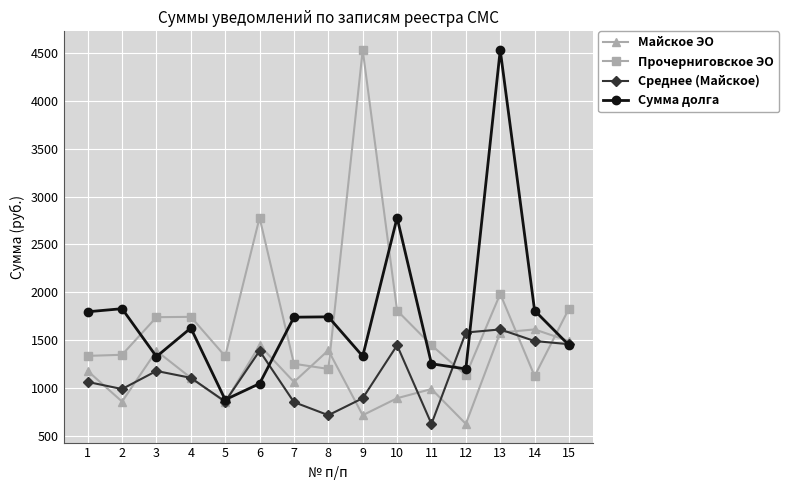

At how many categories does at least one series exceed 3861?

2